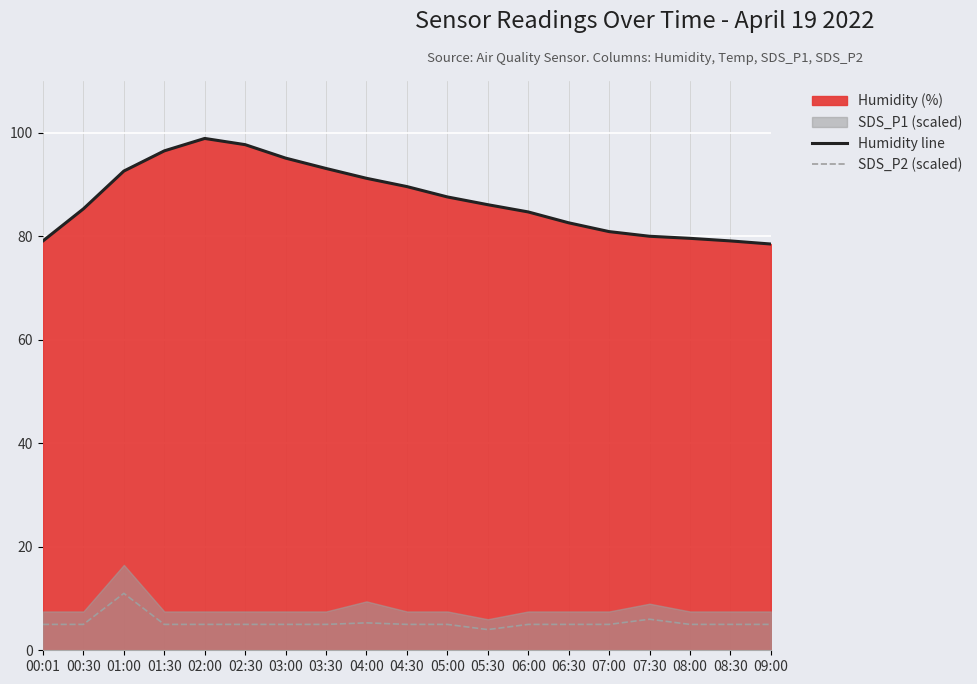

Where does the Humidity line series first go above 86?

01:00